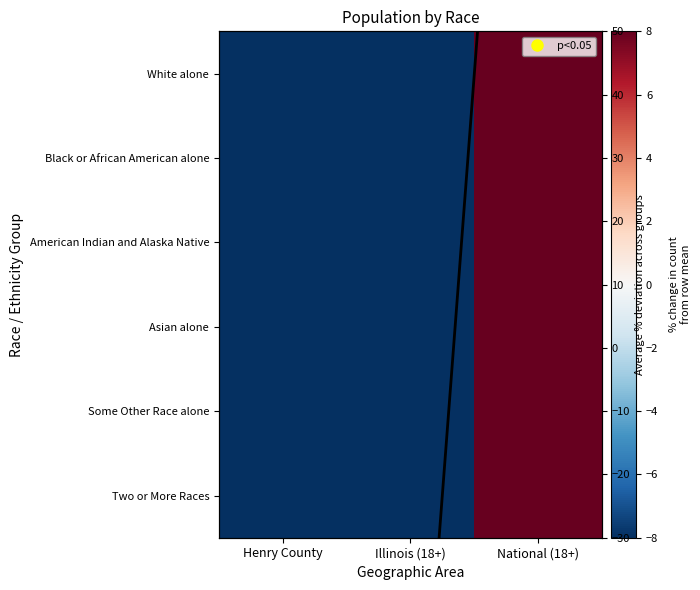

At which category is the sum across all series the highest?

National (18+)